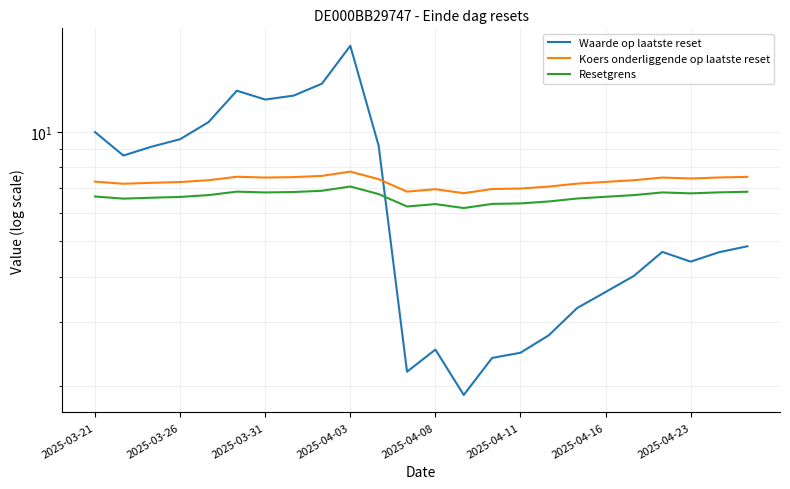

Reading left to right, list all the values displayed in this chart.

Waarde op laatste reset: 10.0	8.6	9.1	9.6	10.7	13.0	12.3	12.6	13.6	17.3	9.2	2.2	2.5	1.9	2.4	2.5	2.8	3.3	3.6	4.0	4.7	4.4	4.7	4.8
Koers onderliggende op laatste reset: 7.3	7.2	7.3	7.3	7.4	7.5	7.5	7.5	7.6	7.8	7.4	6.9	7.0	6.8	7.0	7.0	7.1	7.2	7.3	7.4	7.5	7.5	7.5	7.5
Resetgrens: 6.6	6.6	6.6	6.6	6.7	6.9	6.8	6.8	6.9	7.1	6.8	6.2	6.3	6.2	6.3	6.4	6.4	6.6	6.6	6.7	6.8	6.8	6.8	6.9